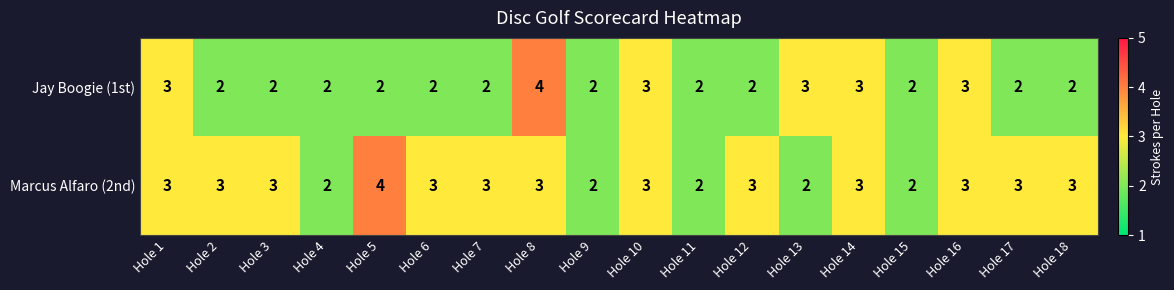

At which category is the sum across all series the highest?

Hole 8